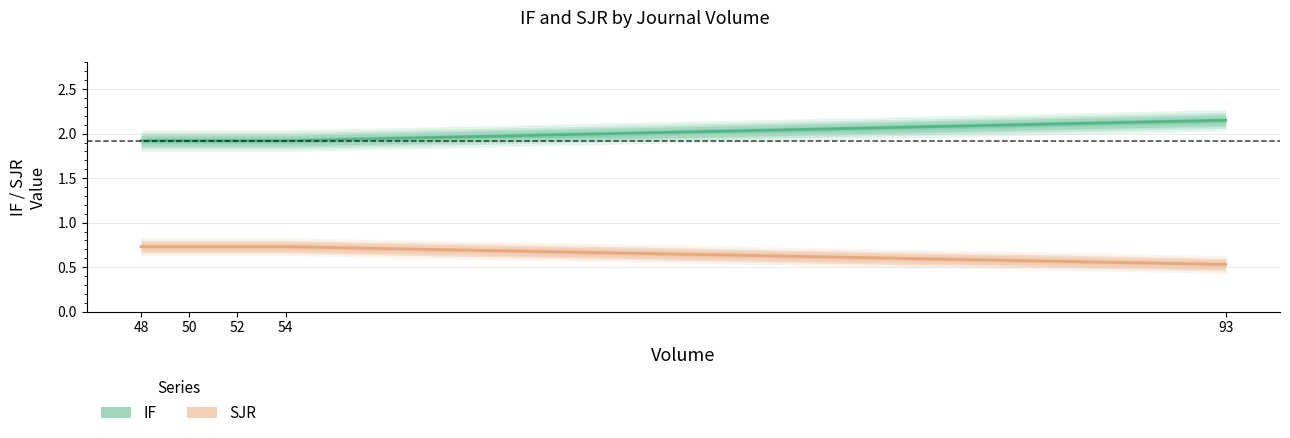

At how many categories does at least one series exceed 1?

5